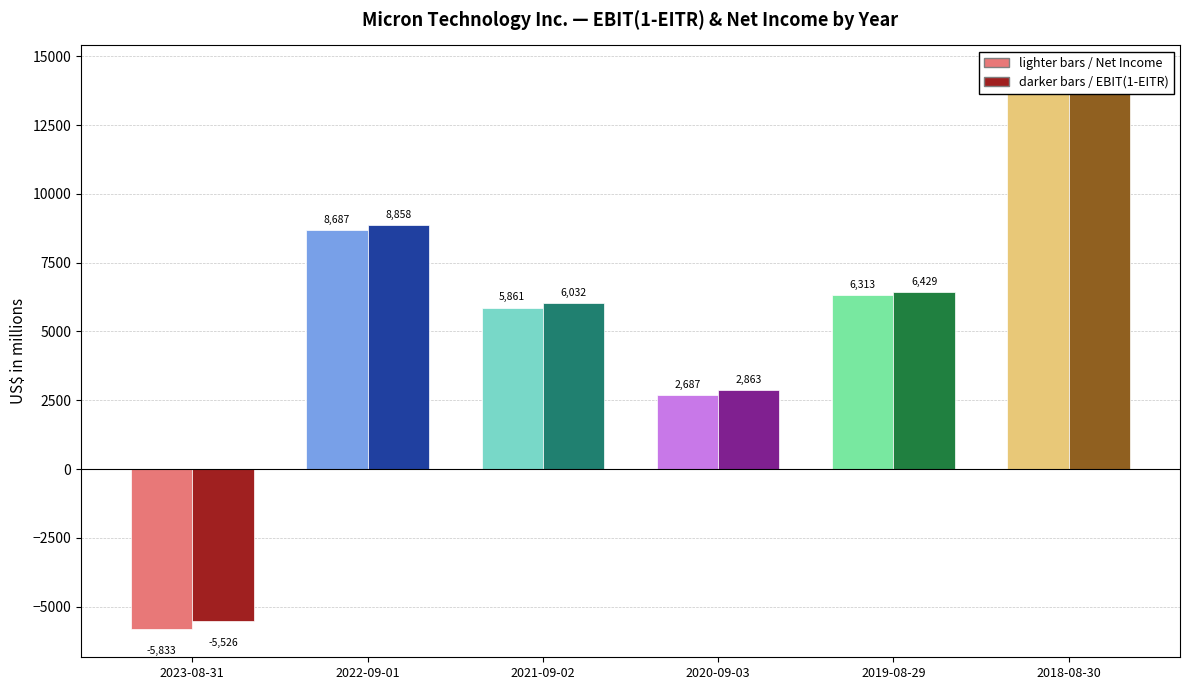

What is the difference between the maximum and second lowest values in the 2018-08-30 series?

14388.6